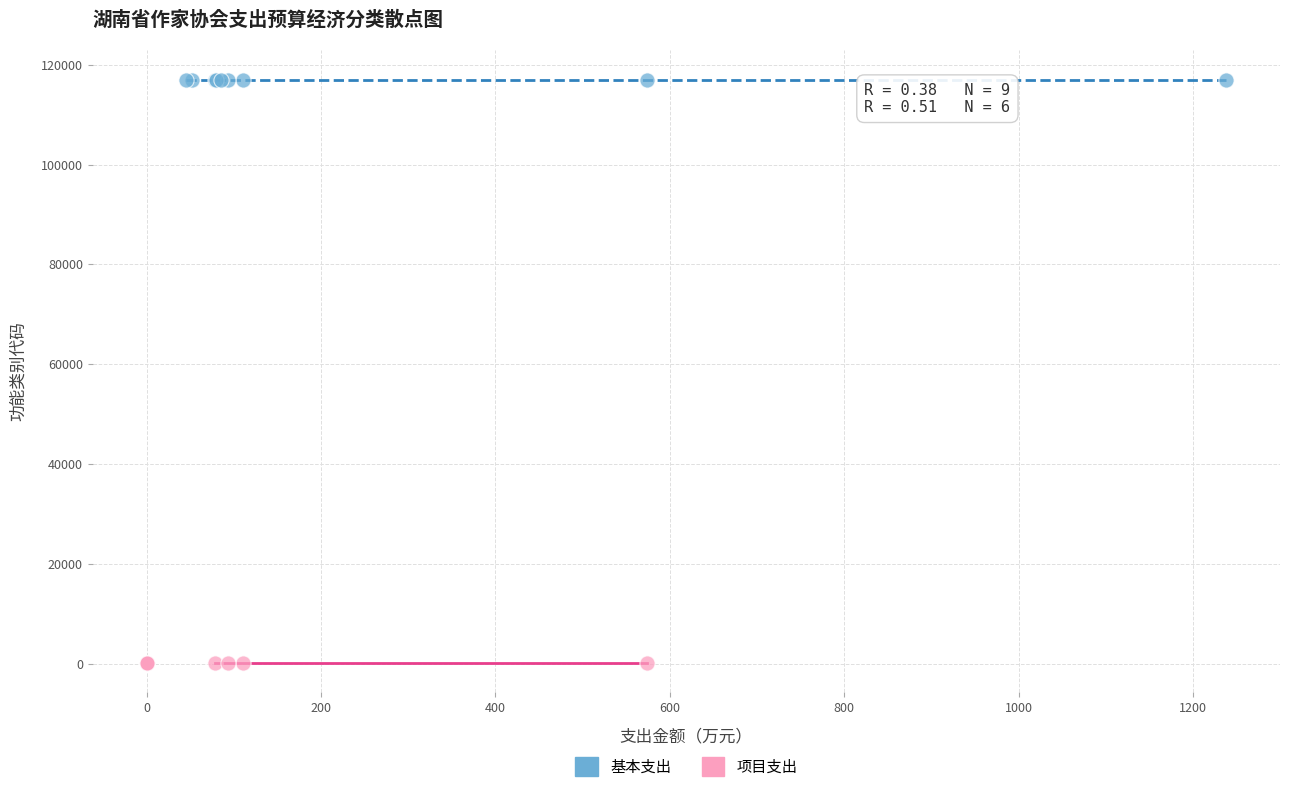

Which series contains the lowest Y value?

项目支出